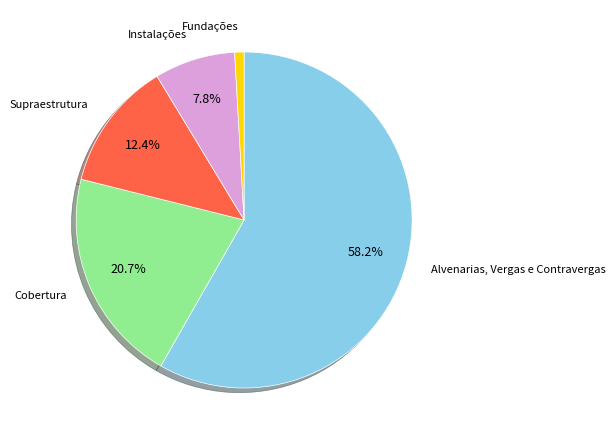

Is it true that Cobertura is 30% of the pie?

False